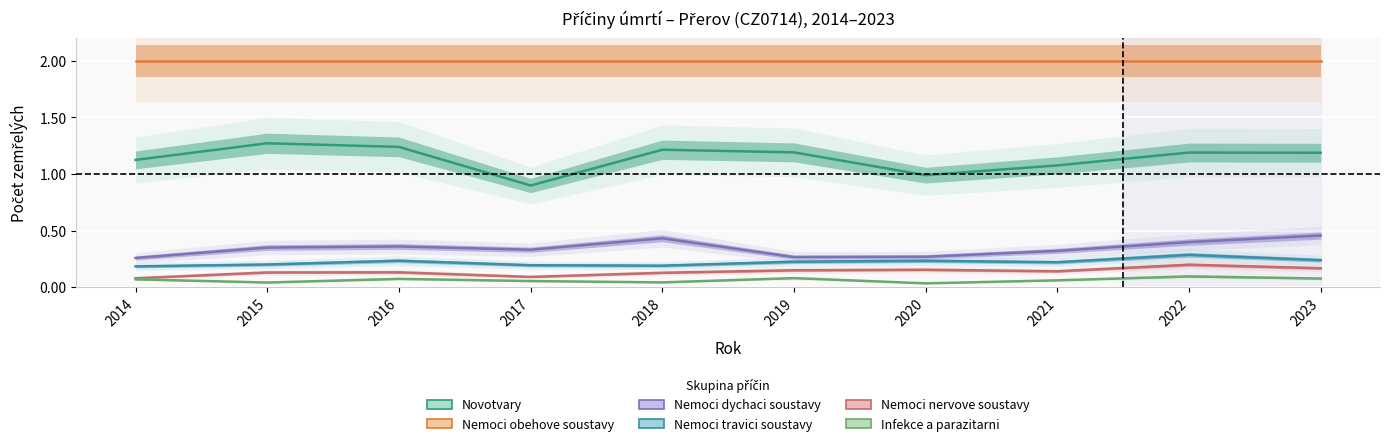

Reading left to right, transcribe all the data shown in this chart.

Novotvary: 2014=1.1	2015=1.3	2016=1.2	2017=0.9	2018=1.2	2019=1.2	2020=1.0	2021=1.1	2022=1.2	2023=1.2
Nemoci obehove soustavy: 2014=2.0	2015=2.0	2016=2.0	2017=2.0	2018=2.0	2019=2.0	2020=2.0	2021=2.0	2022=2.0	2023=2.0
Nemoci dychaci soustavy: 2014=0.3	2015=0.4	2016=0.4	2017=0.3	2018=0.4	2019=0.3	2020=0.3	2021=0.3	2022=0.4	2023=0.5
Nemoci travici soustavy: 2014=0.2	2015=0.2	2016=0.2	2017=0.2	2018=0.2	2019=0.2	2020=0.2	2021=0.2	2022=0.3	2023=0.2
Nemoci nervove soustavy: 2014=0.1	2015=0.1	2016=0.1	2017=0.1	2018=0.1	2019=0.2	2020=0.2	2021=0.1	2022=0.2	2023=0.2
Infekce a parazitarni: 2014=0.1	2015=0.0	2016=0.1	2017=0.1	2018=0.0	2019=0.1	2020=0.0	2021=0.1	2022=0.1	2023=0.1